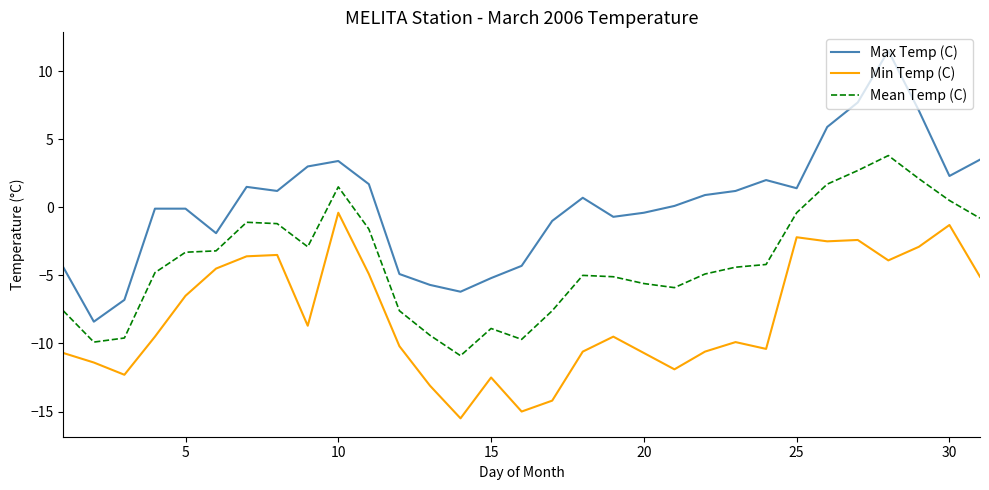

What is the greatest value displayed?

11.5